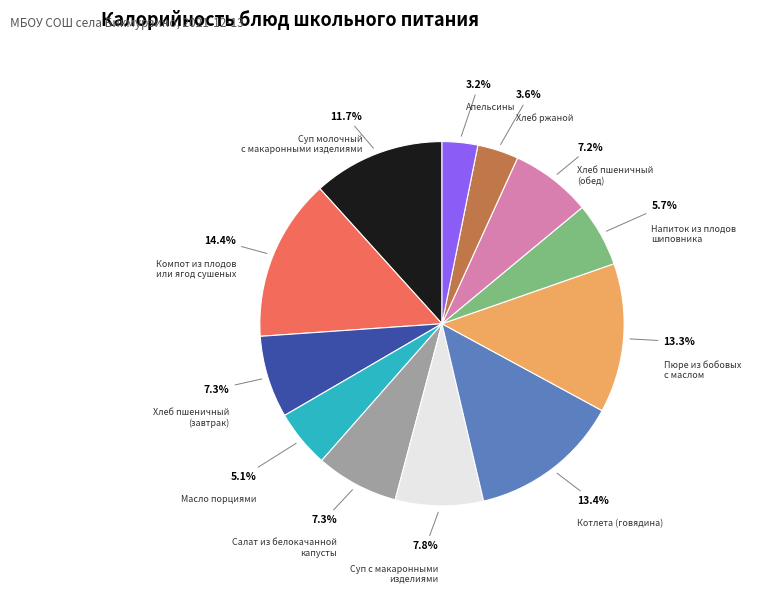

How many segments does this pie chart have?

12